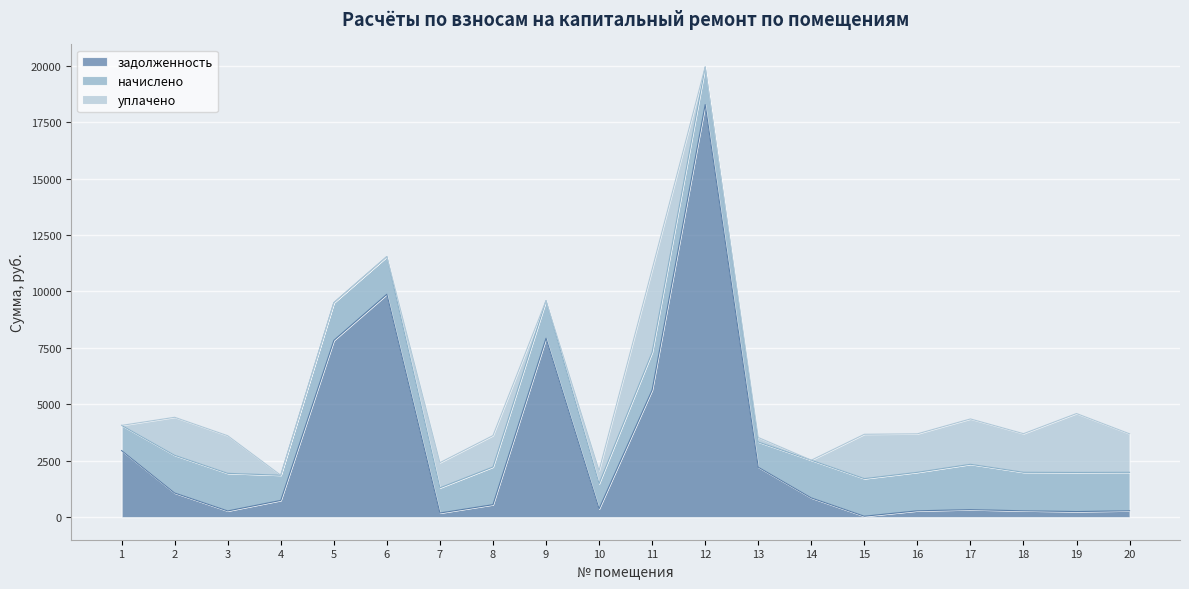

True or false: начислено has more than 2 points higher than both neighbors.

True